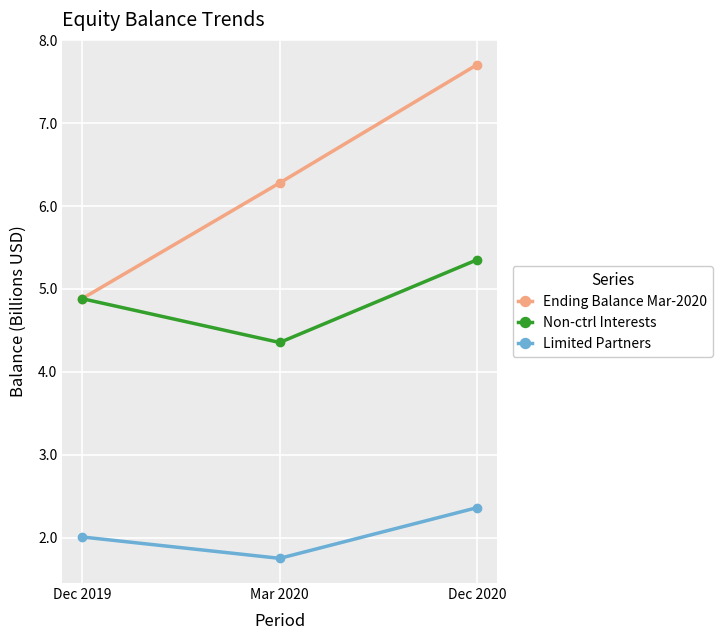

At how many categories does at least one series exceed 3?

3